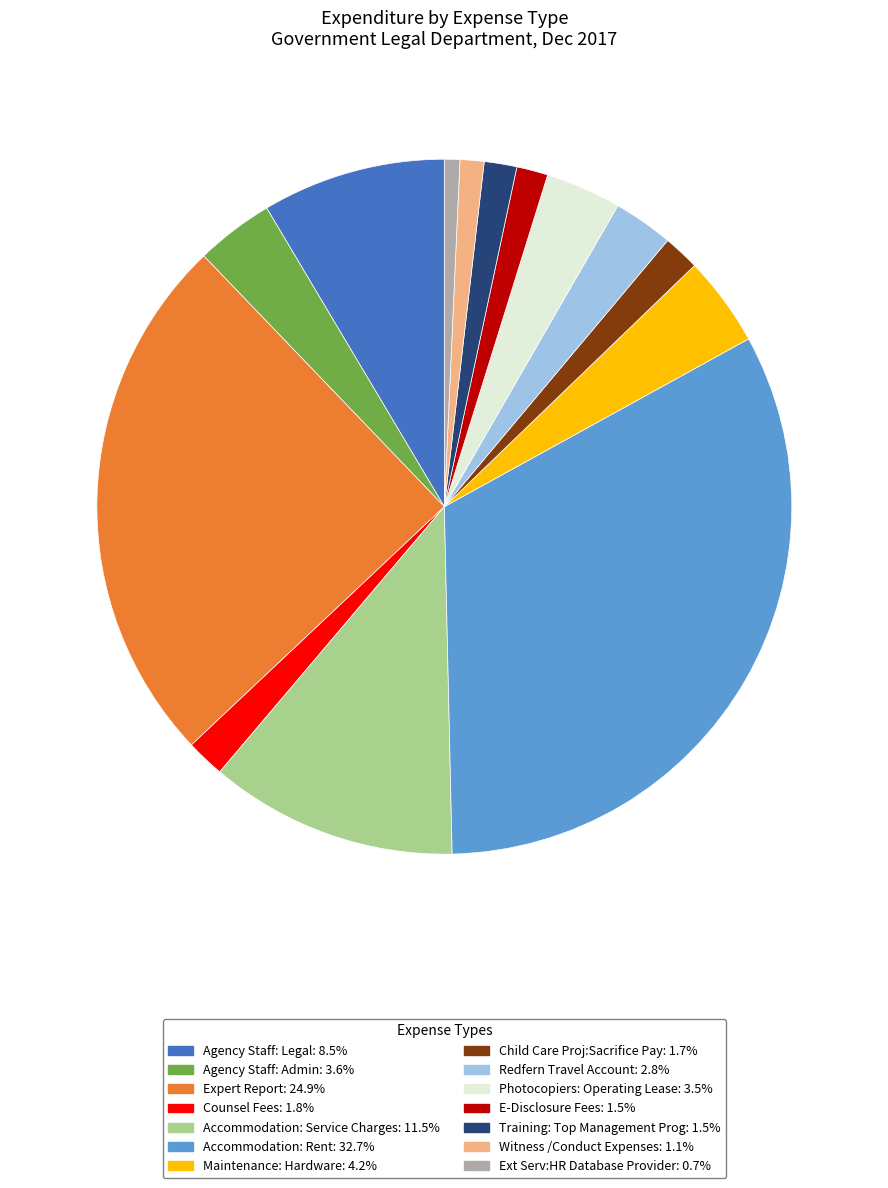

Does any single category account for the majority?

No